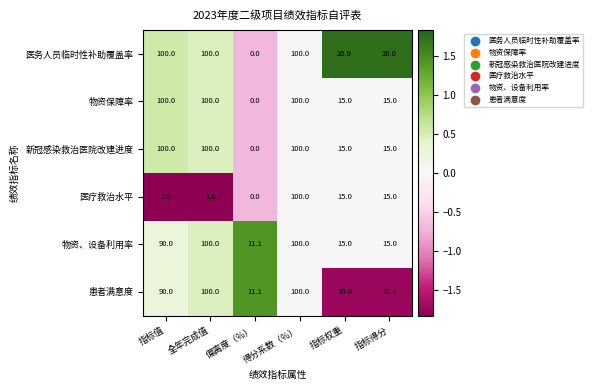

What is the difference between the highest and lowest values at 指标权重?

10.0